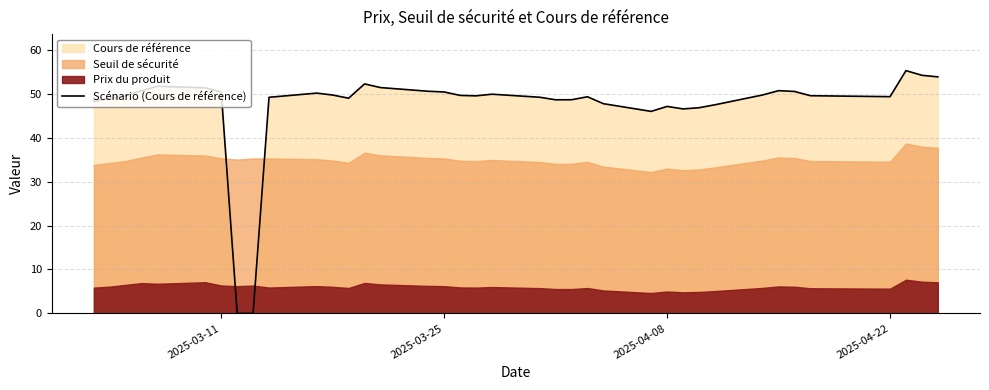

What is the highest value of the Scénario (Cours de référence) series?

55.3